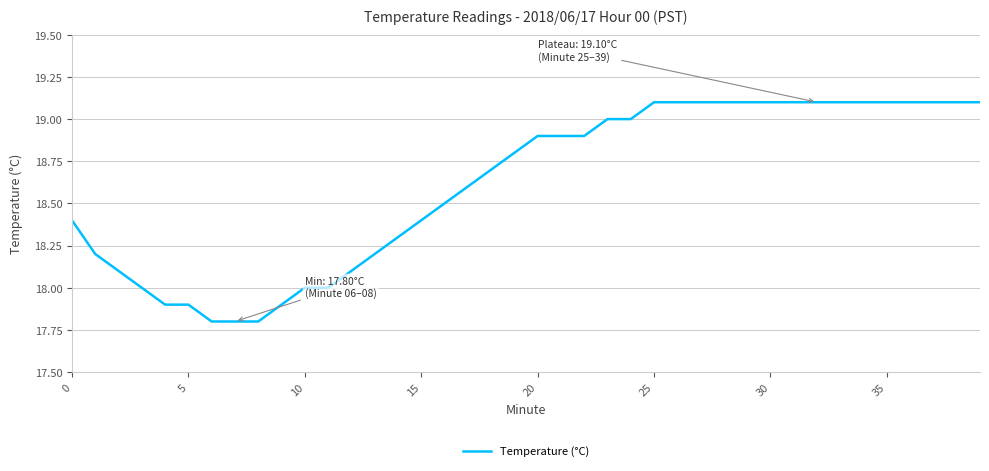

What is the maximum value shown in the chart?

19.1